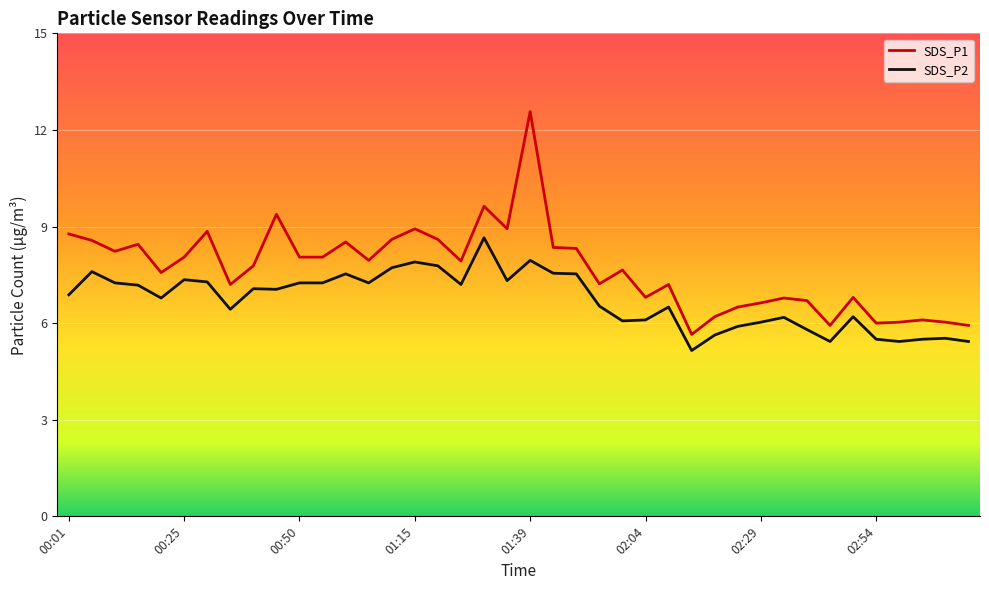

Does the chart display data point markers on the line(s)?

No